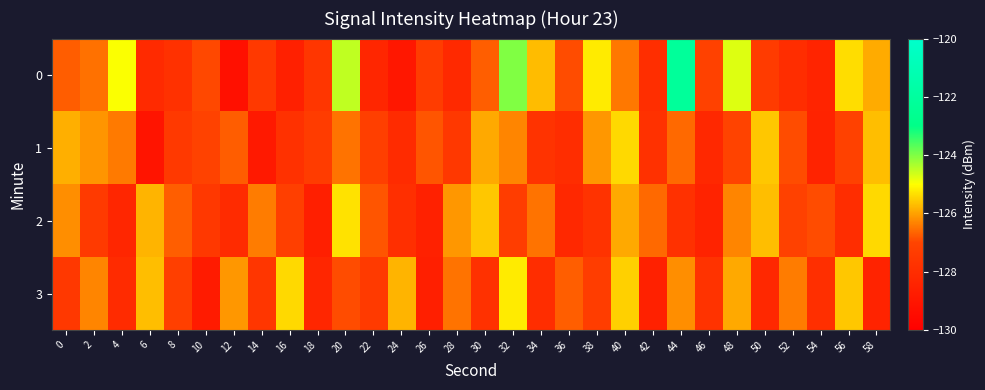

At 34, list the series in order from smallest to largest.

3, 1, 2, 0